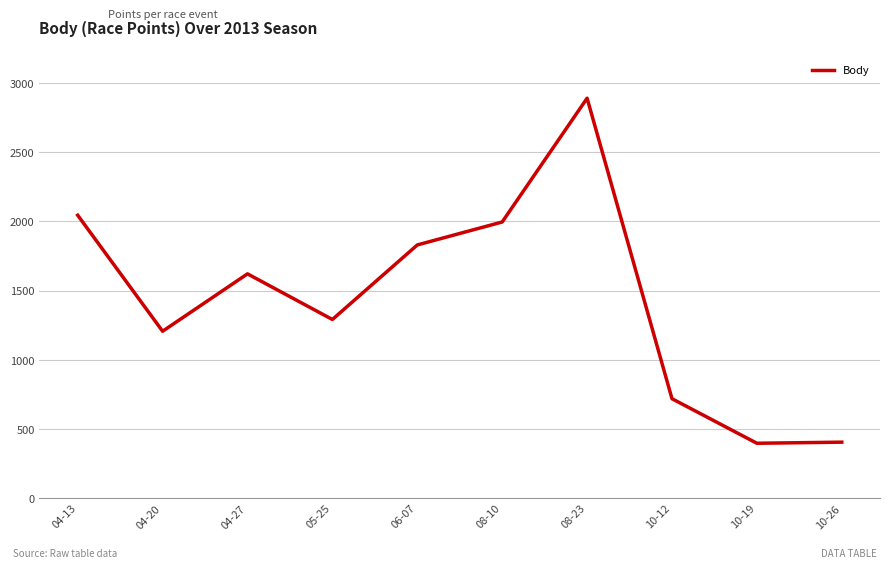

At which label does the data first exceed 1621?

04-13